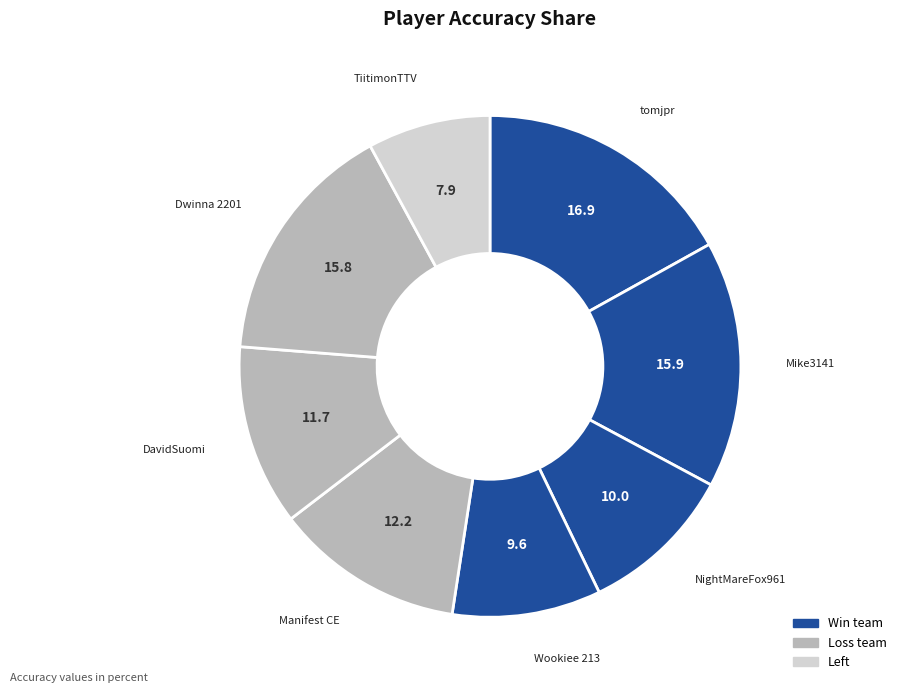

Which has a higher value, tomjpr or TiitimonTTV?

tomjpr